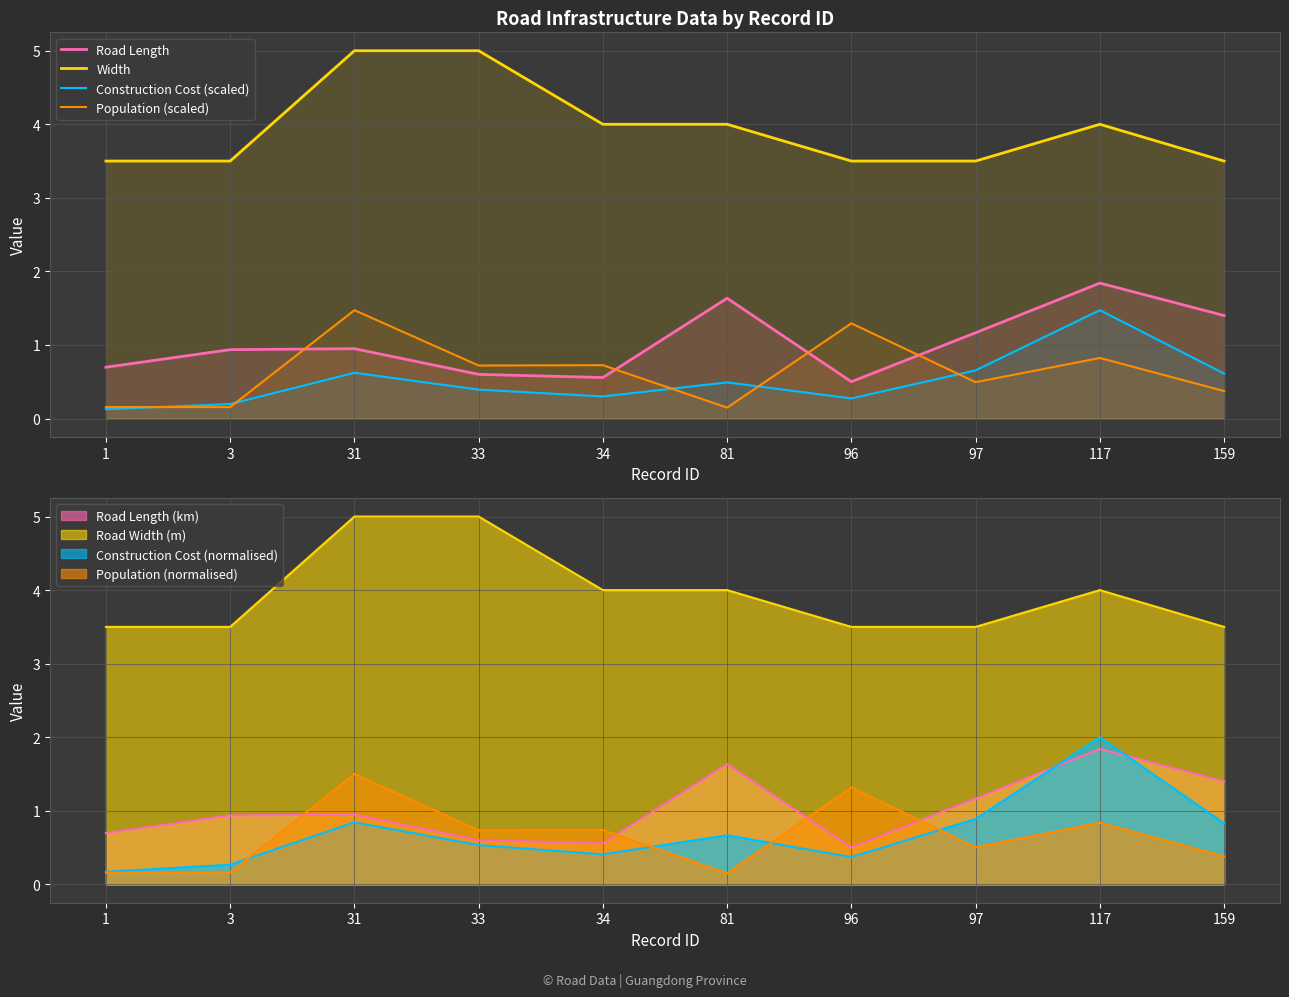

Reading right to left, extract all data points from this chart.

Road Length: 1.4	1.8	1.2	0.5	1.6	0.6	0.6	0.9	0.9	0.7
Width: 3.5	4.0	3.5	3.5	4.0	4.0	5.0	5.0	3.5	3.5
Construction Cost (scaled): 0.6	1.5	0.7	0.3	0.5	0.3	0.4	0.6	0.2	0.1
Population (scaled): 0.4	0.8	0.5	1.3	0.1	0.7	0.7	1.5	0.2	0.2